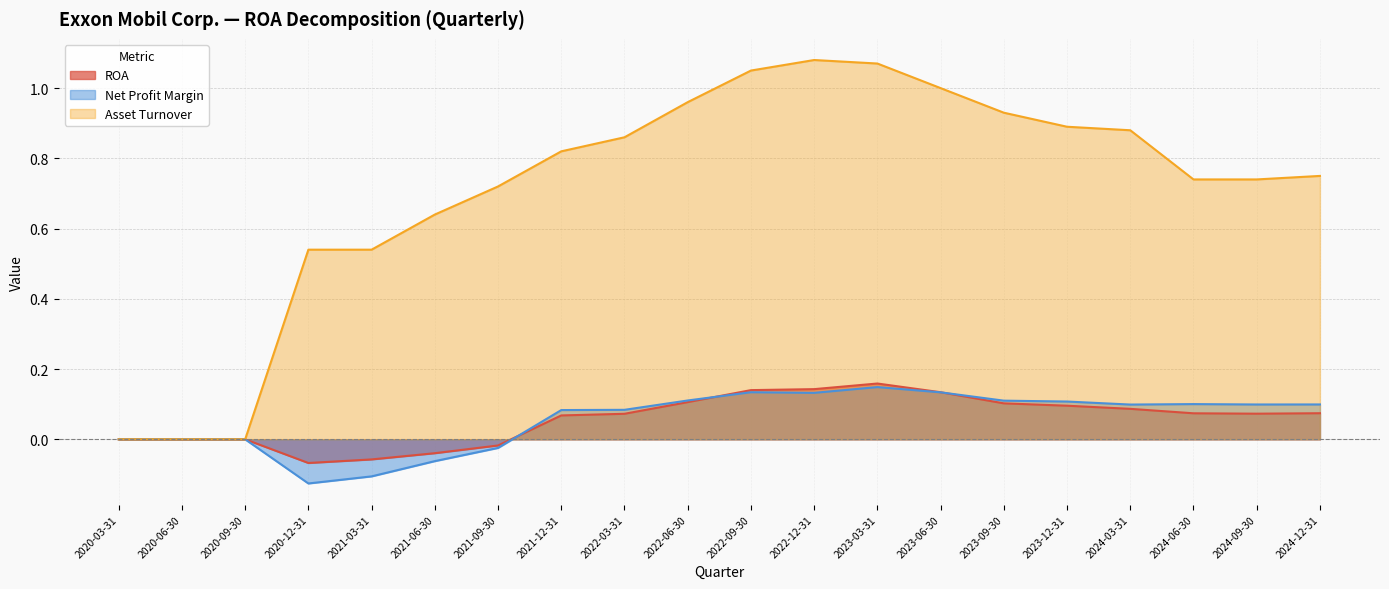

List the series in order of their peak value, lowest first.

Net Profit Margin, ROA, Asset Turnover